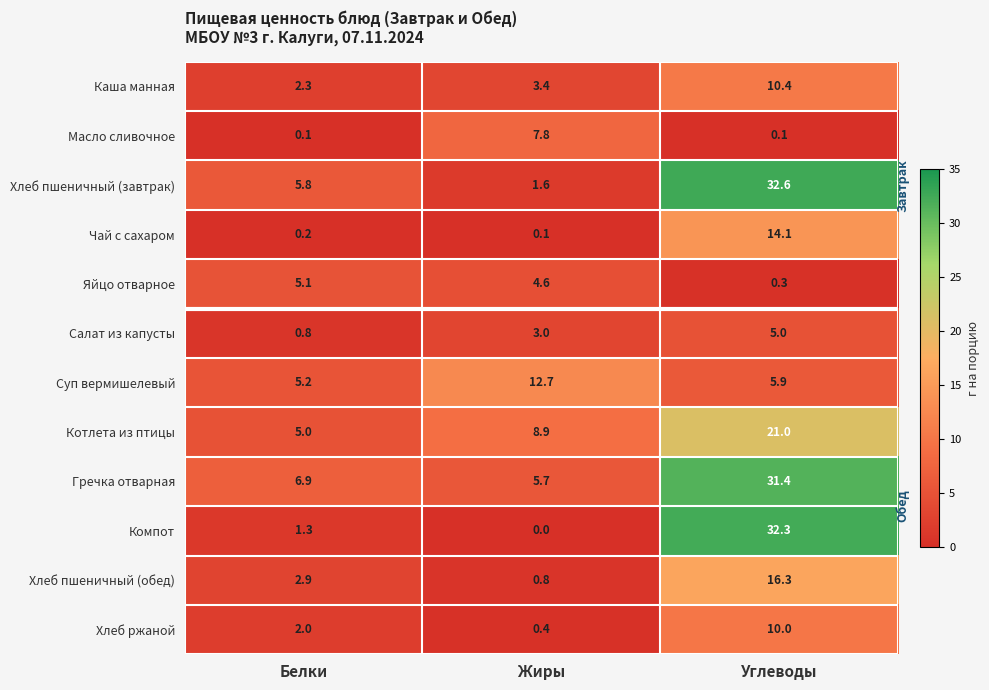

How many values in the Хлеб ржаной series are below 2?

1